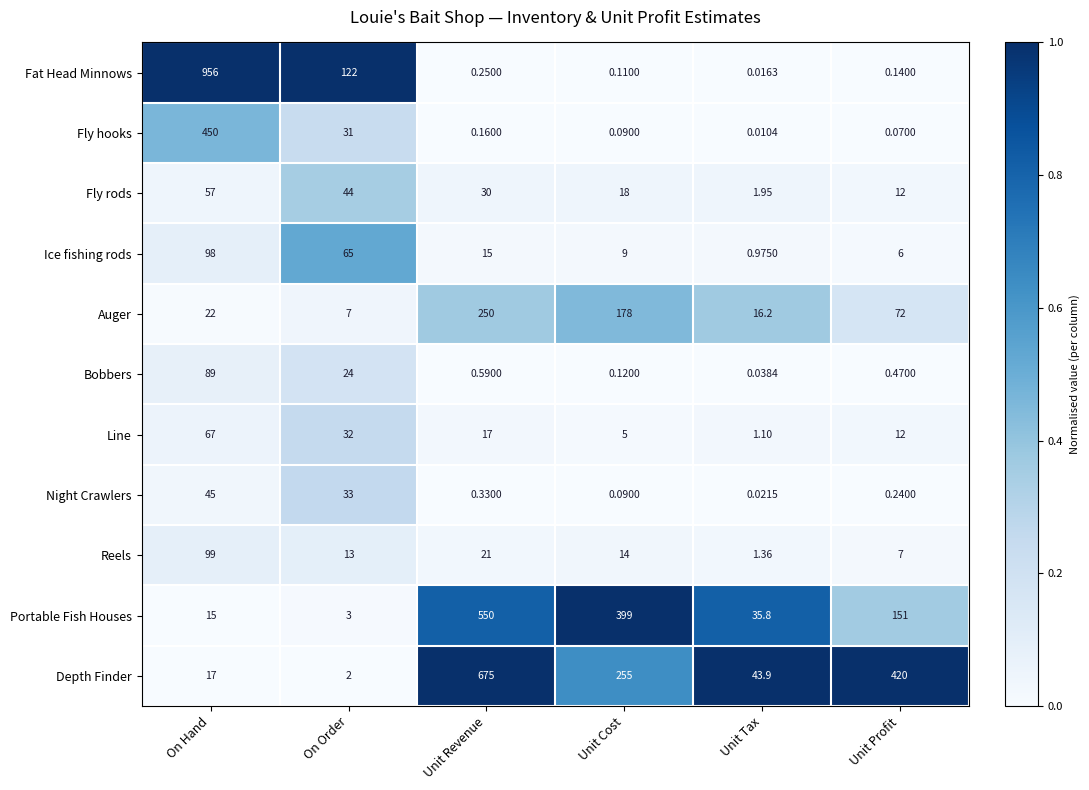

List the labels in order of Portable Fish Houses value, largest first.

Unit Revenue, Unit Cost, Unit Profit, Unit Tax, On Hand, On Order